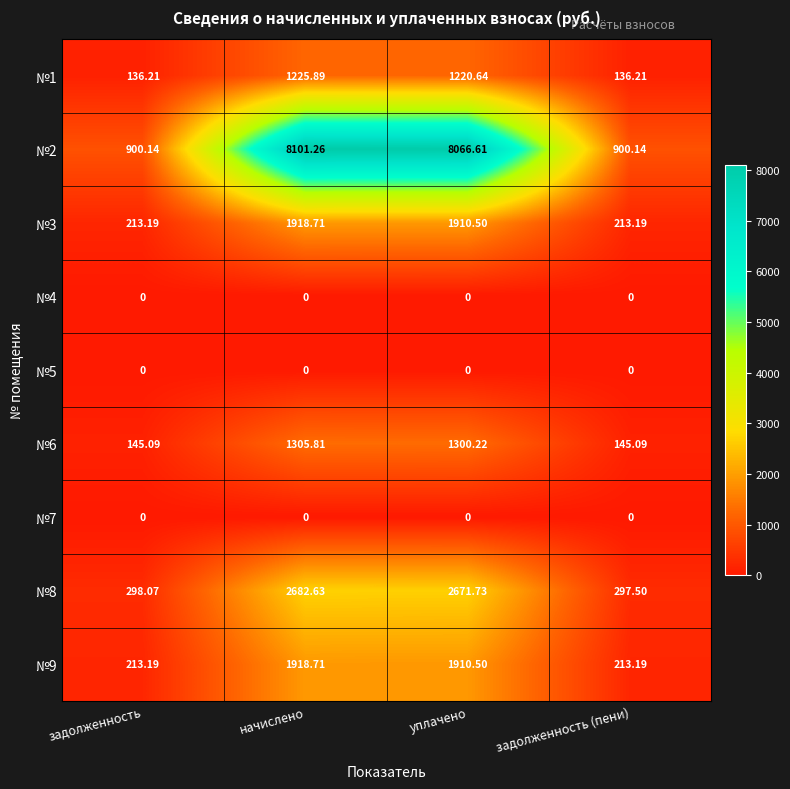

What is the total value across all series at задолженность (пени)?

1905.3